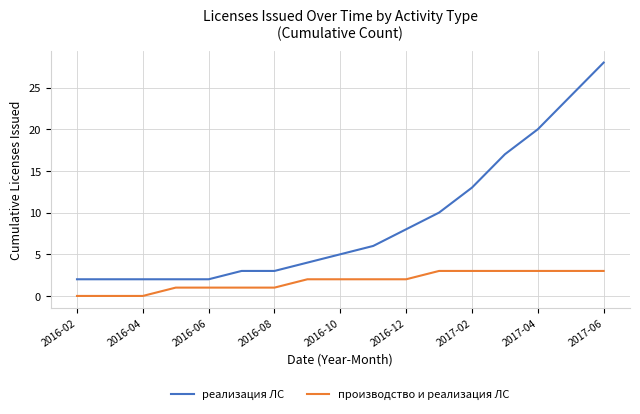

What is the highest value of the производство и реализация ЛС series?

3